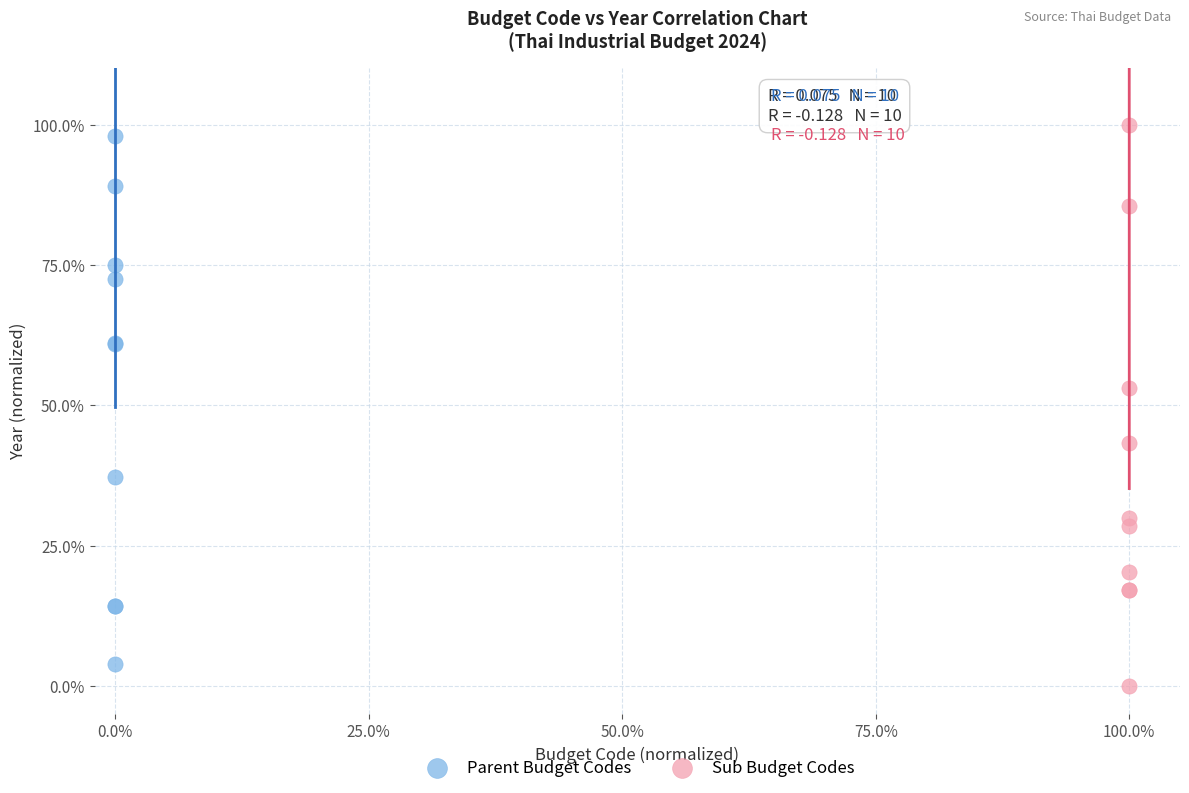

Which series has the largest Y range (max minus min)?

Sub Budget Codes